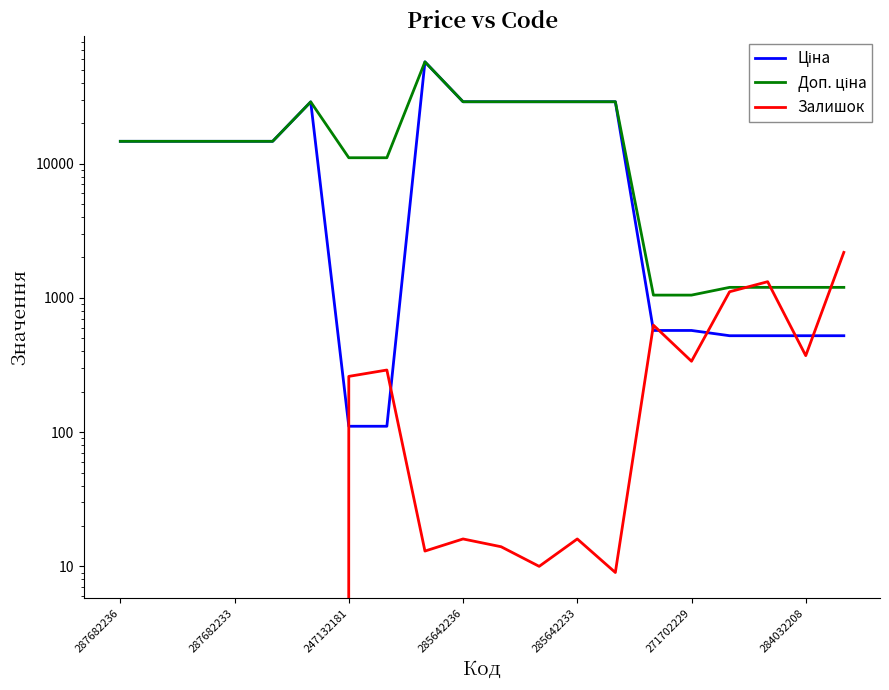

How many data points in Ціна are less than 14649?

8